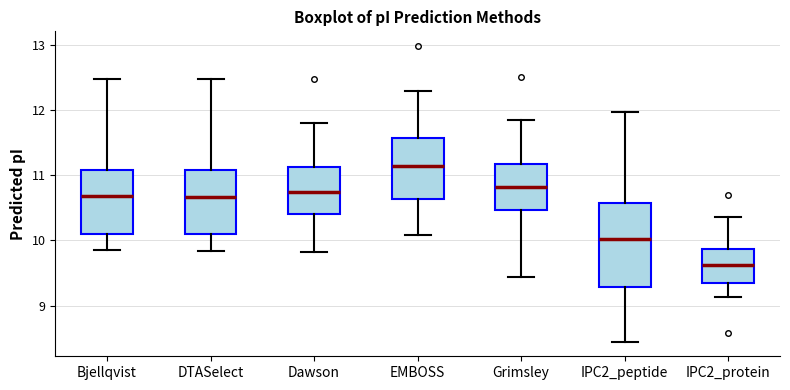

Reading left to right, transcribe this box plot: for each box, give where its median line is, the range the box spans, and where its two whiskers end, as read against the y-axis. The values are not printed on the chart, so give them approximately, as read against the axis.

Bjellqvist: median 10.7, box 10.1 to 11.1, whiskers 9.9 to 12.5
DTASelect: median 10.7, box 10.1 to 11.1, whiskers 9.8 to 12.5
Dawson: median 10.7, box 10.4 to 11.1, whiskers 9.8 to 11.8
EMBOSS: median 11.1, box 10.6 to 11.6, whiskers 10.1 to 12.3
Grimsley: median 10.8, box 10.5 to 11.2, whiskers 9.4 to 11.8
IPC2_peptide: median 10.0, box 9.3 to 10.6, whiskers 8.4 to 12.0
IPC2_protein: median 9.6, box 9.4 to 9.9, whiskers 9.1 to 10.4